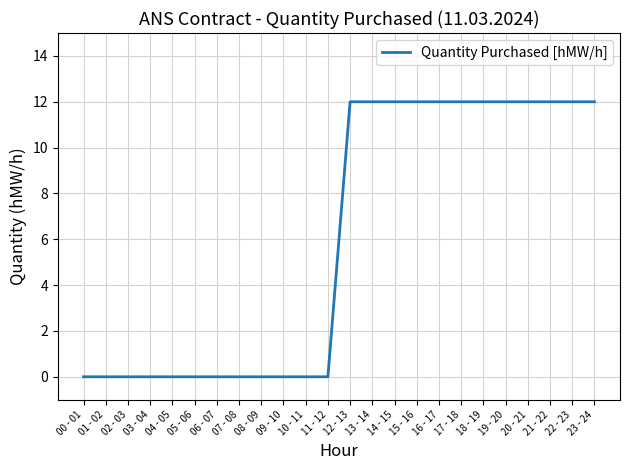

What is the average value?

6